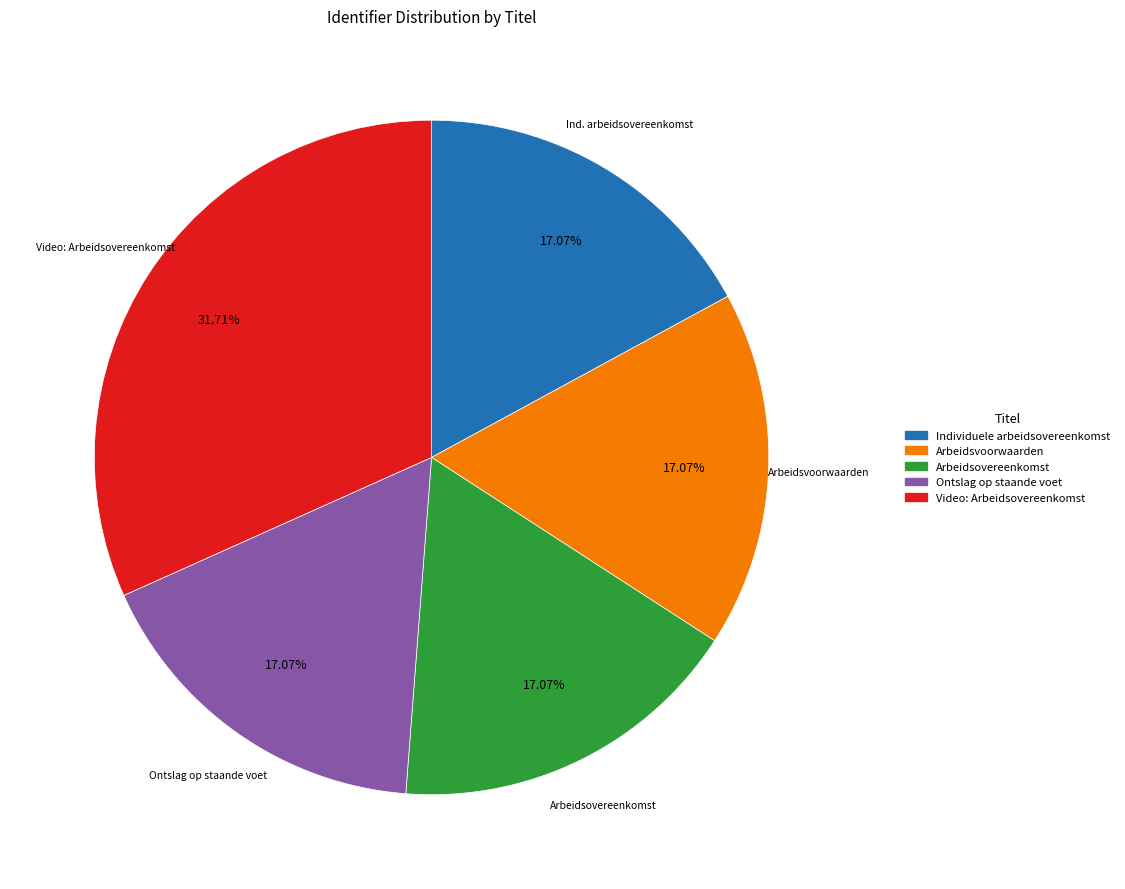

To the nearest percent, what is the difference between the Video: Arbeidsovereenkomst and Arbeidsvoorwaarden slice percentages?

15%